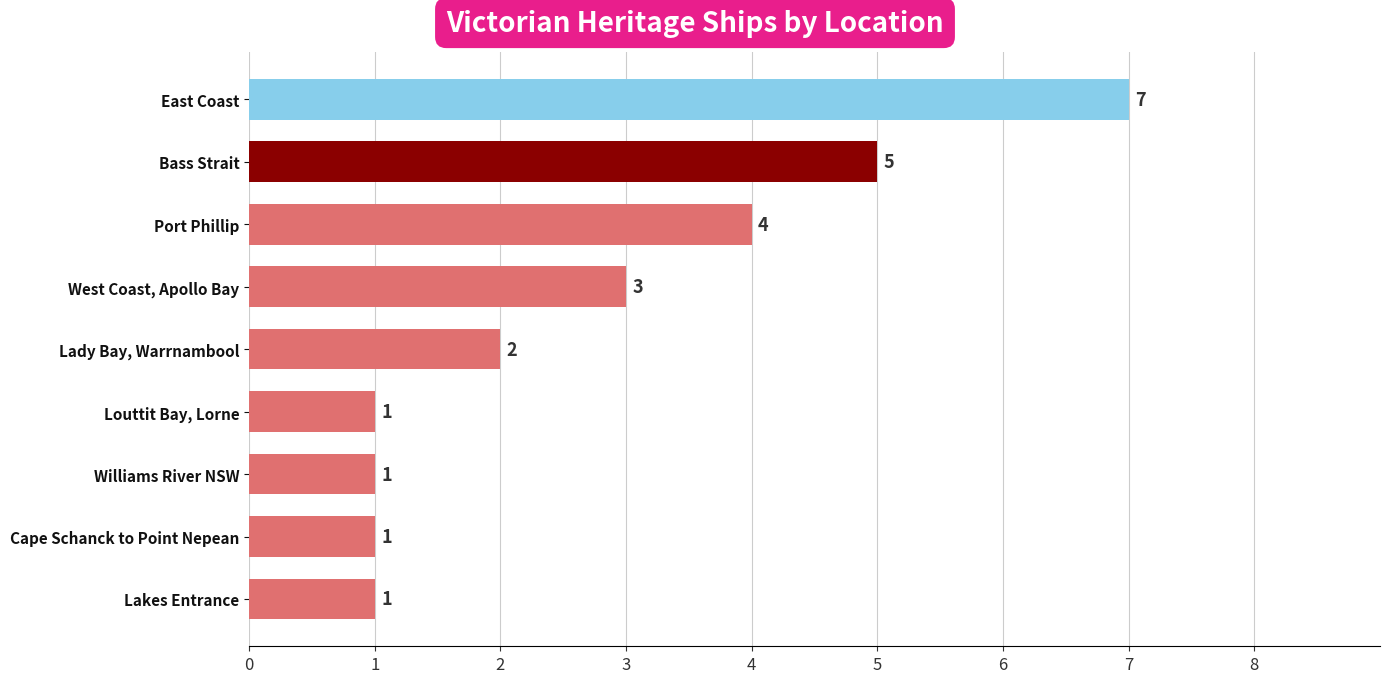

Where is the data nearest to the value 4?

Port Phillip